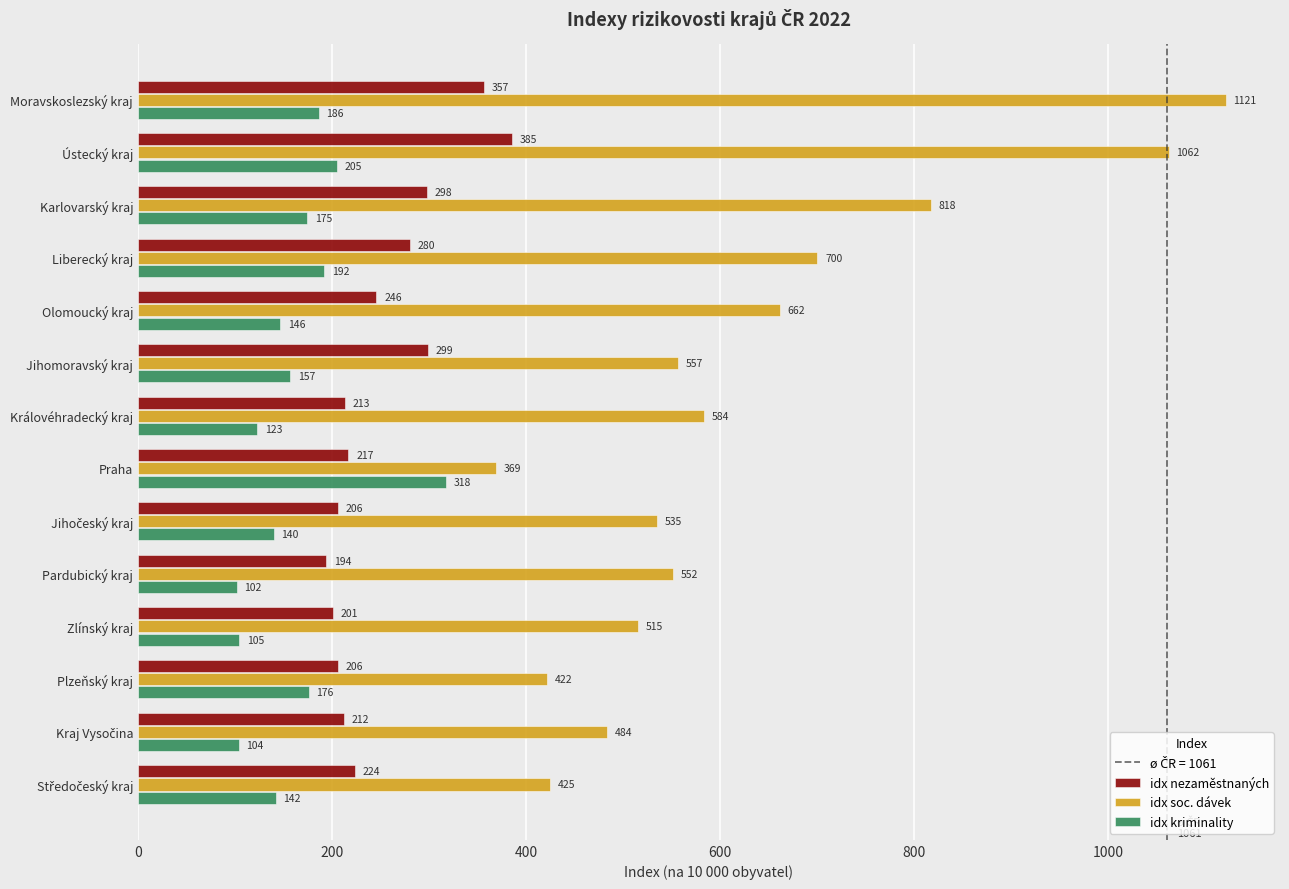

What is the difference between the second highest and second lowest values in the idx nezaměstnaných series?

156.0